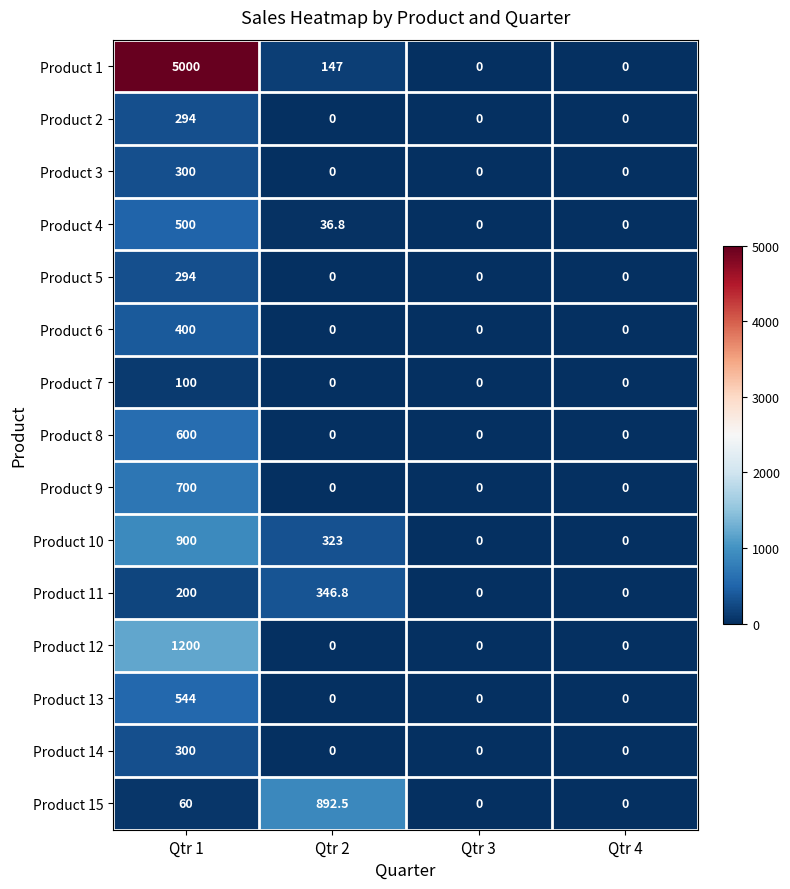

How many distinct data groups are displayed?

15